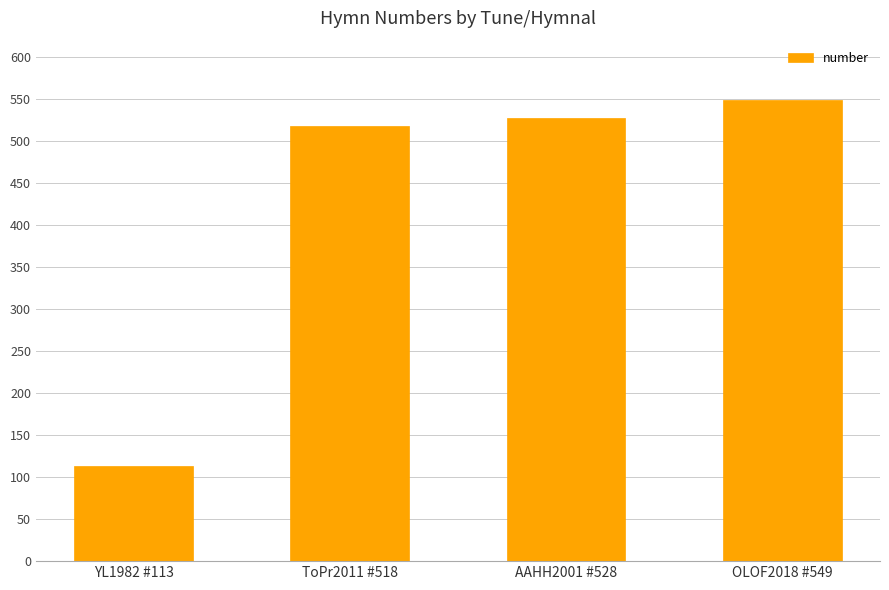

At which category does the chart reach its minimum across all series?

YL1982 #113